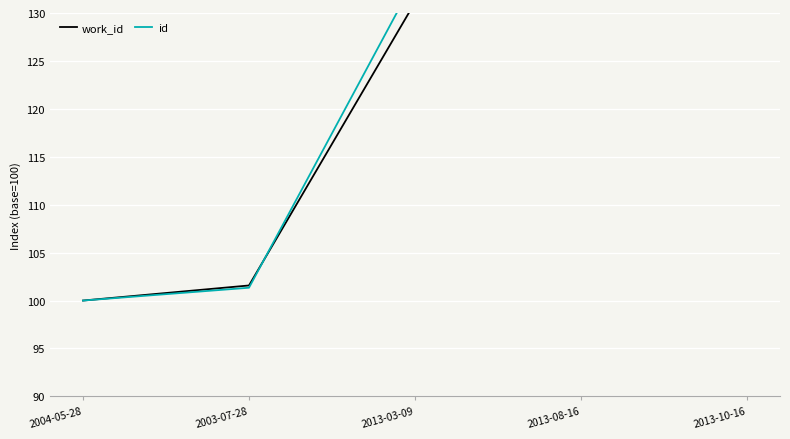

Between which two adjacent categories do id and work_id first intersect?

2003-07-28 and 2013-03-09